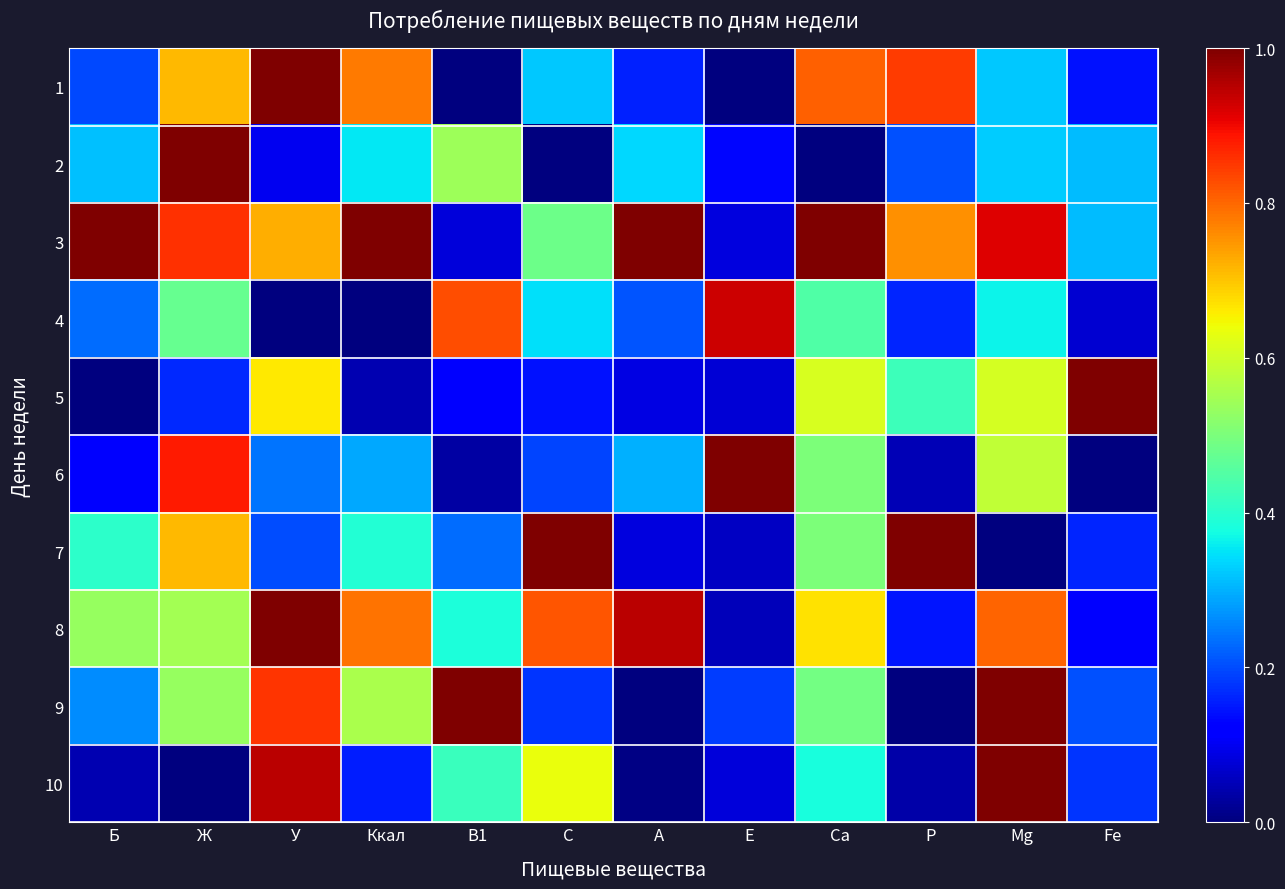

At which category is the sum across all series the highest?

Mg